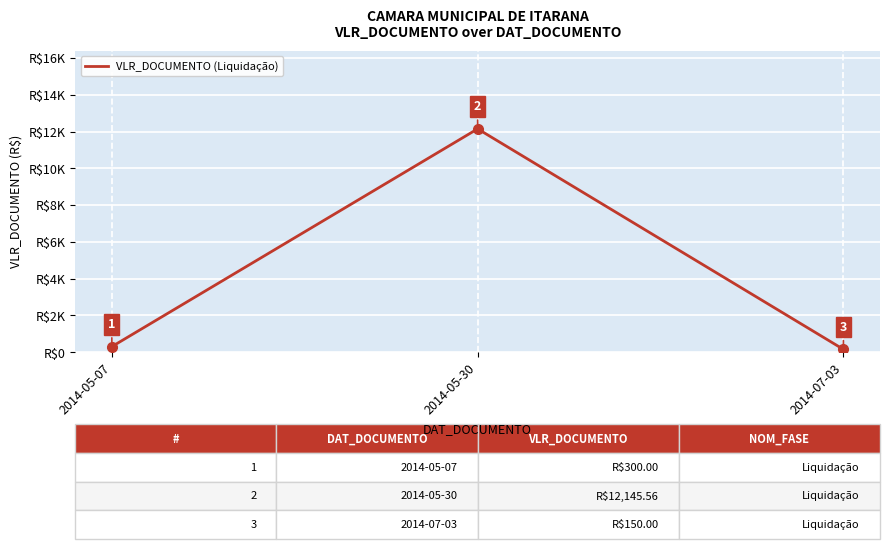

What is the label of the 2nd point from the left?

2014-05-30